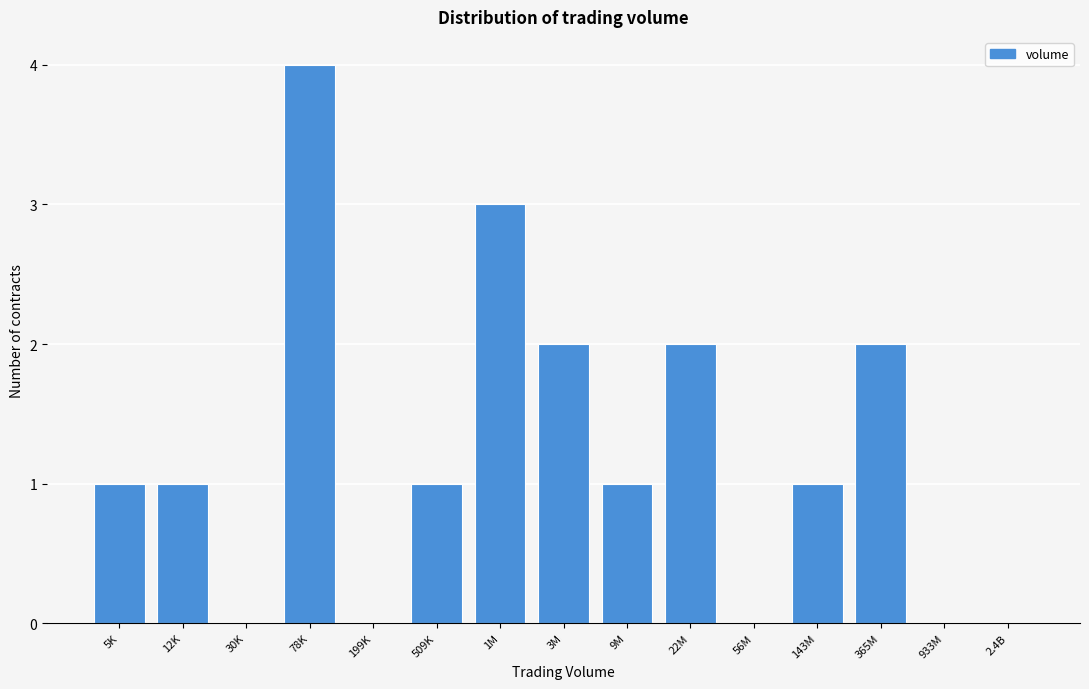

Reading left to right, extract all data points from this chart.

5K=1	12K=1	30K=0	78K=4	199K=0	509K=1	1M=3	3M=2	9M=1	22M=2	56M=0	143M=1	365M=2	933M=0	2.4B=0